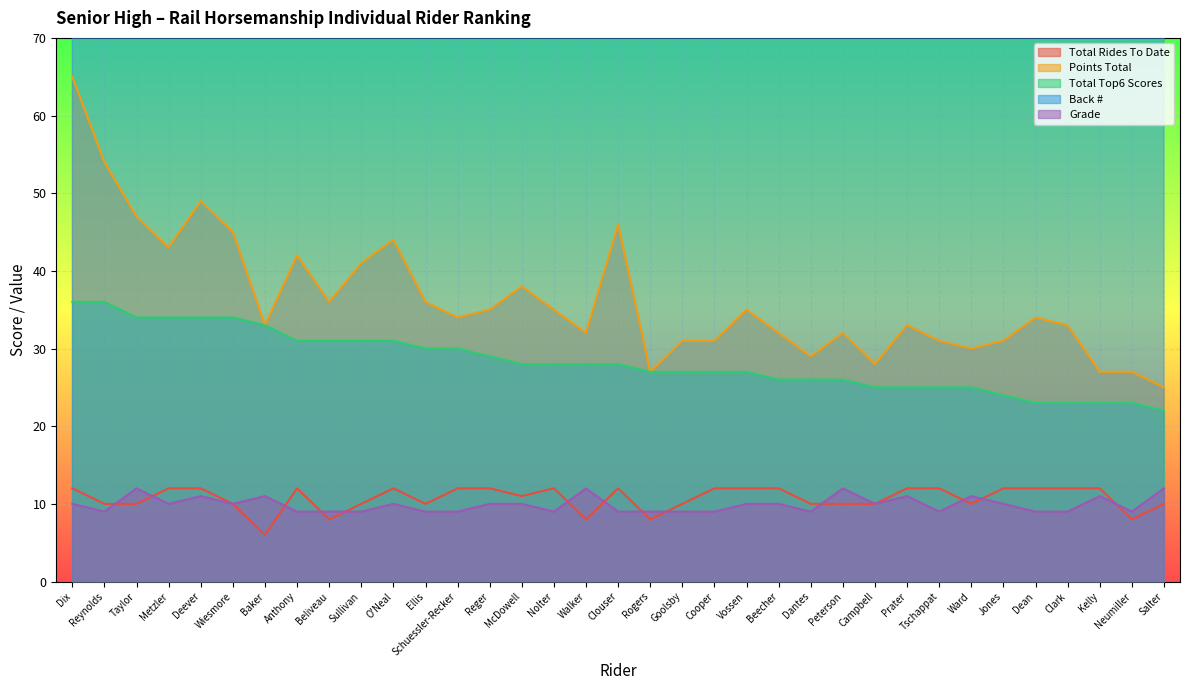

What is the difference between the maximum and minimum values in the Grade series?

3